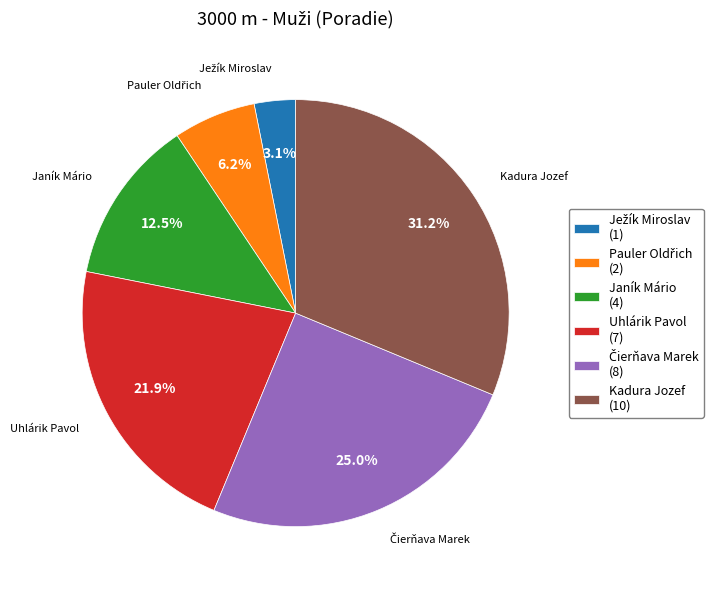

What is the largest slice in the pie chart?

Kadura Jozef